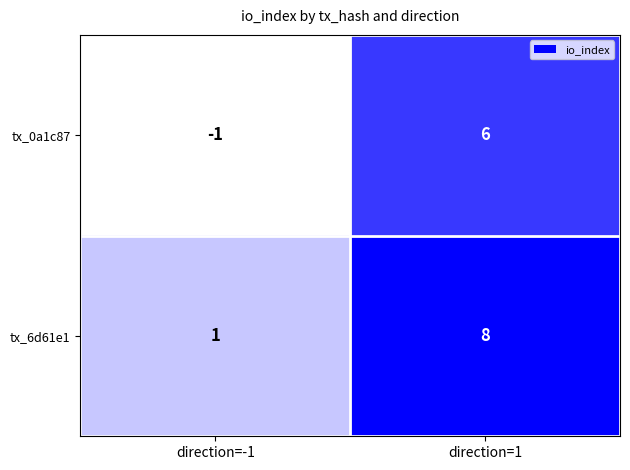

List the series in order of their overall mean, highest first.

tx_6d61e1, tx_0a1c87